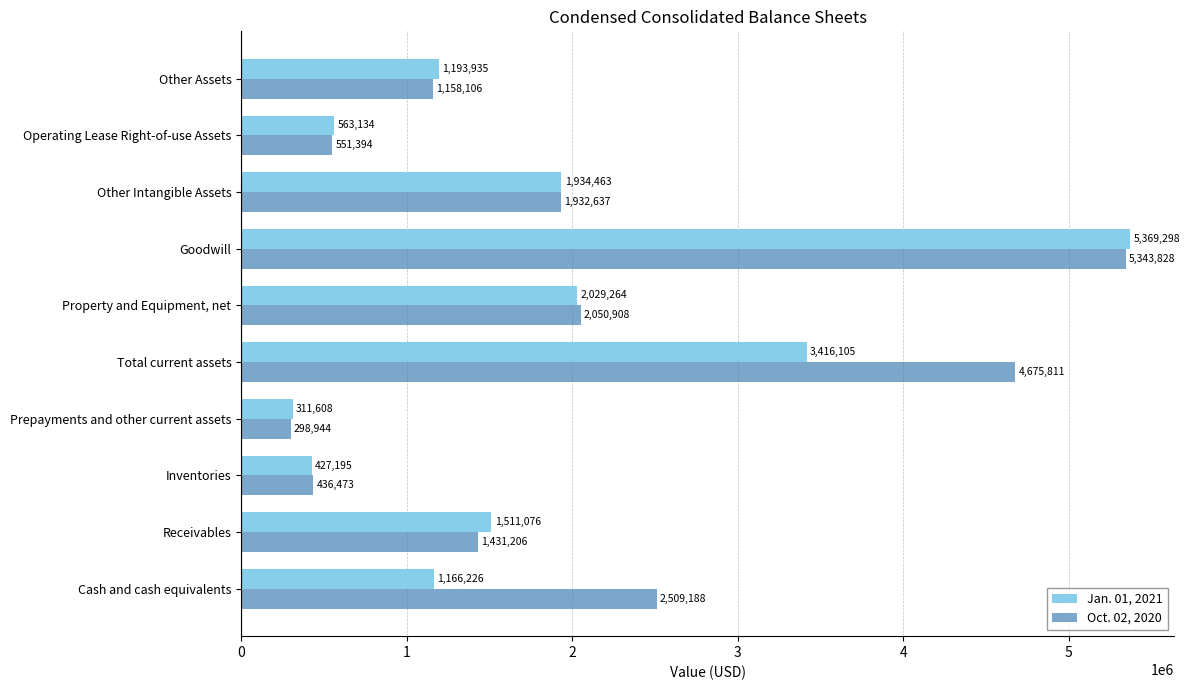

What is the greatest value displayed?

5369298